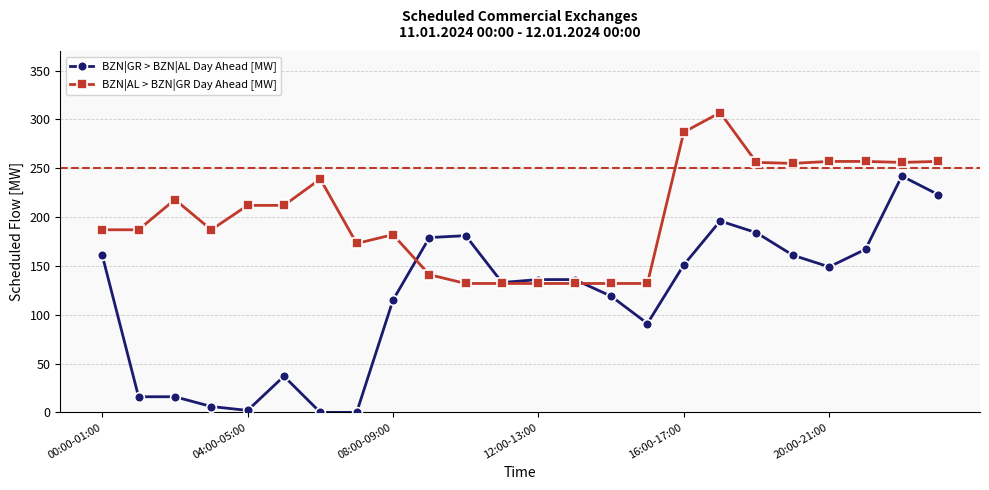

Rank the series by their average value, from lowest to highest.

BZN|GR > BZN|AL Day Ahead [MW], BZN|AL > BZN|GR Day Ahead [MW]